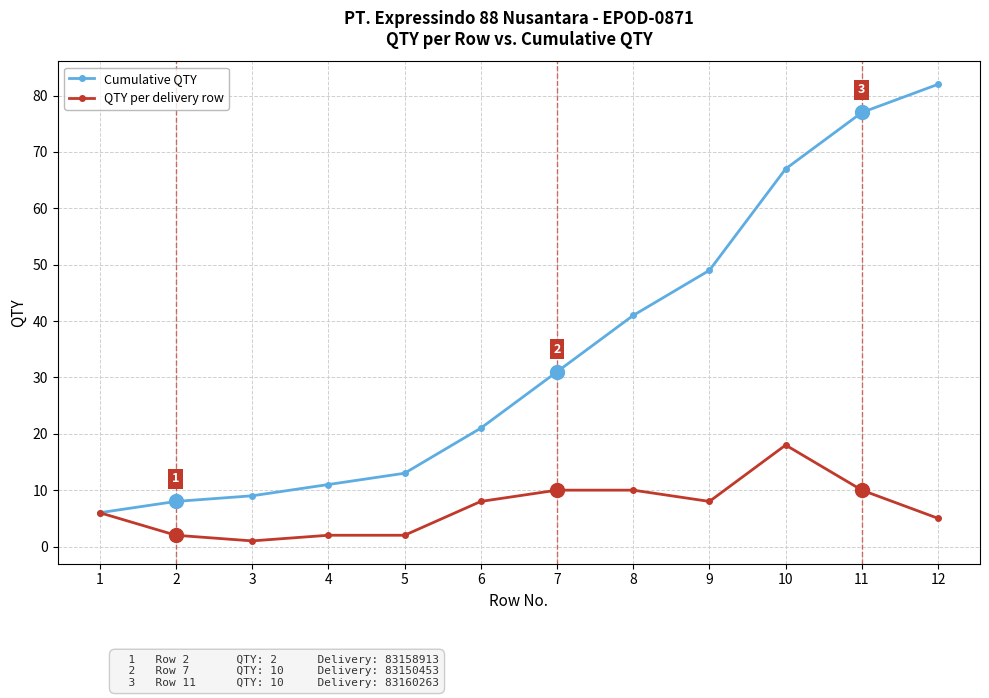

What is the average value of the Cumulative QTY series?

35